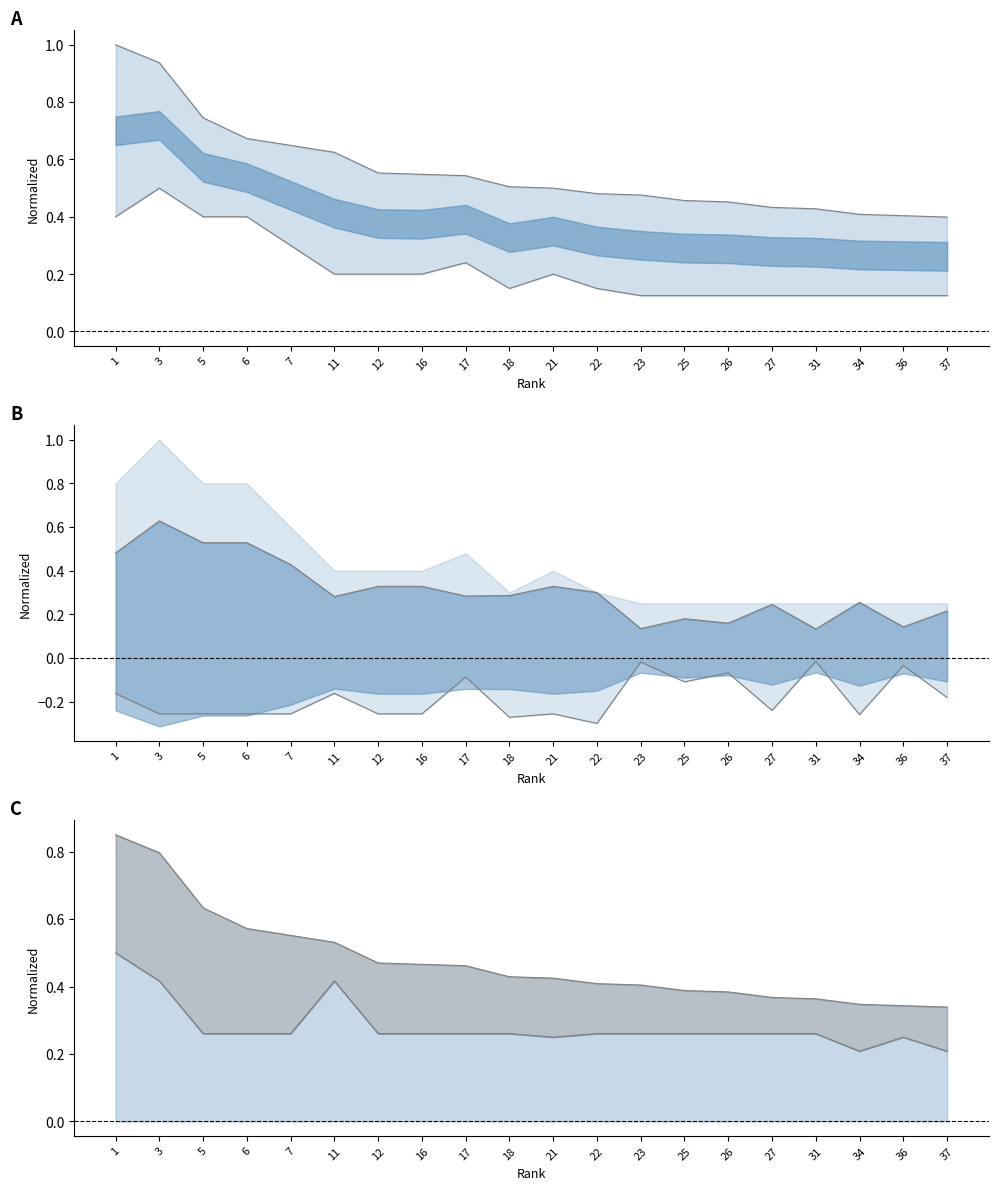

What is the total value across all series at 18?

1.4